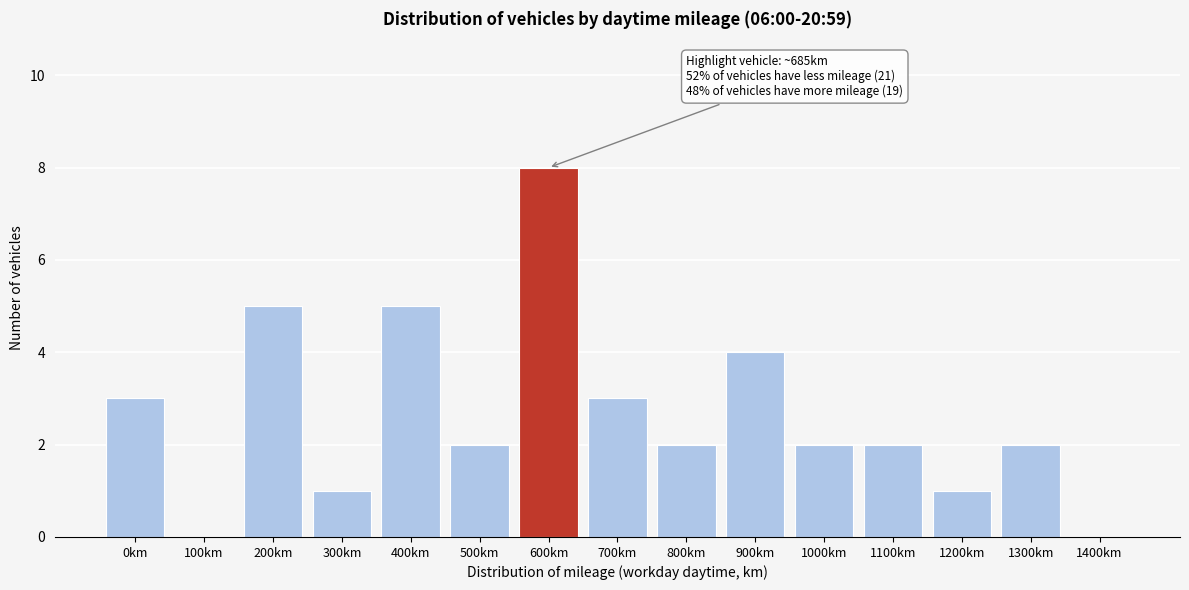

Reading left to right, transcribe all the data shown in this chart.

0km=3	100km=0	200km=5	300km=1	400km=5	500km=2	600km=8	700km=3	800km=2	900km=4	1000km=2	1100km=2	1200km=1	1300km=2	1400km=0